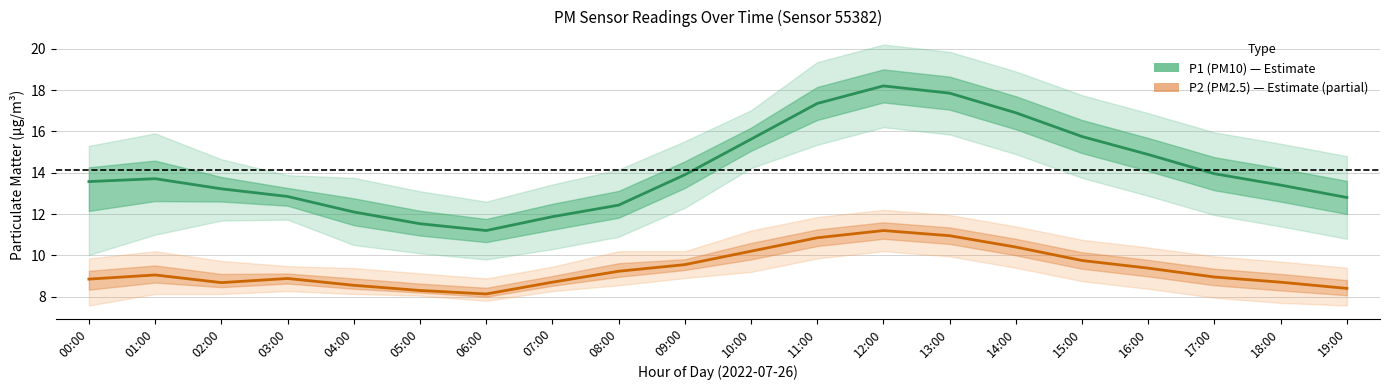

What is the spread (max minus min) of values at 19:00?

4.4